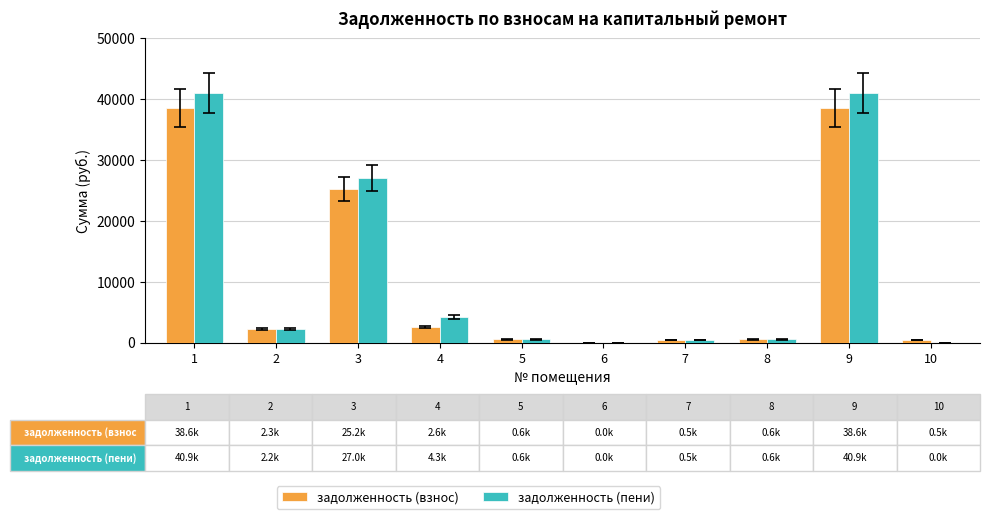

Is the value of задолженность (пени) at 6 greater than the value of задолженность (взнос) at 2?

No